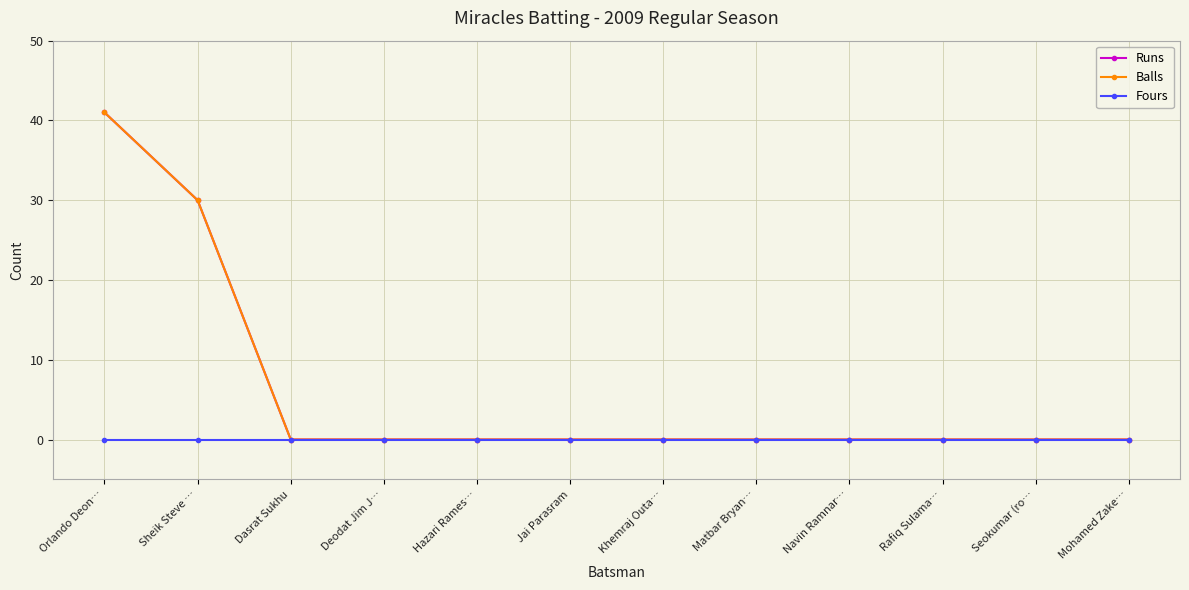

Is this an area chart (filled region under the line)?

No